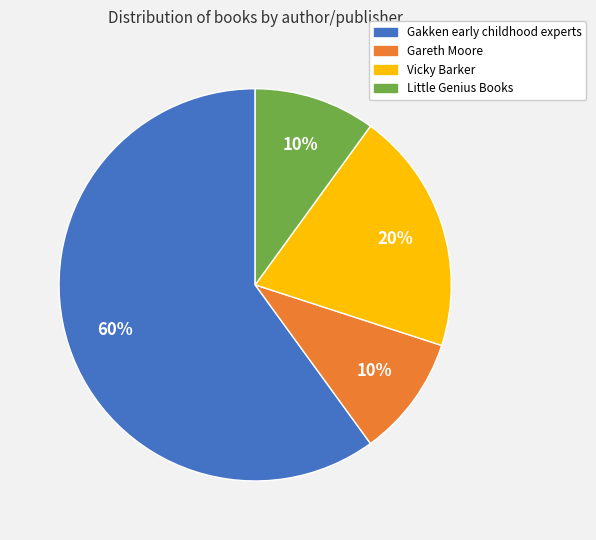

Combined, do Gareth Moore and Little Genius Books account for over 50%?

No